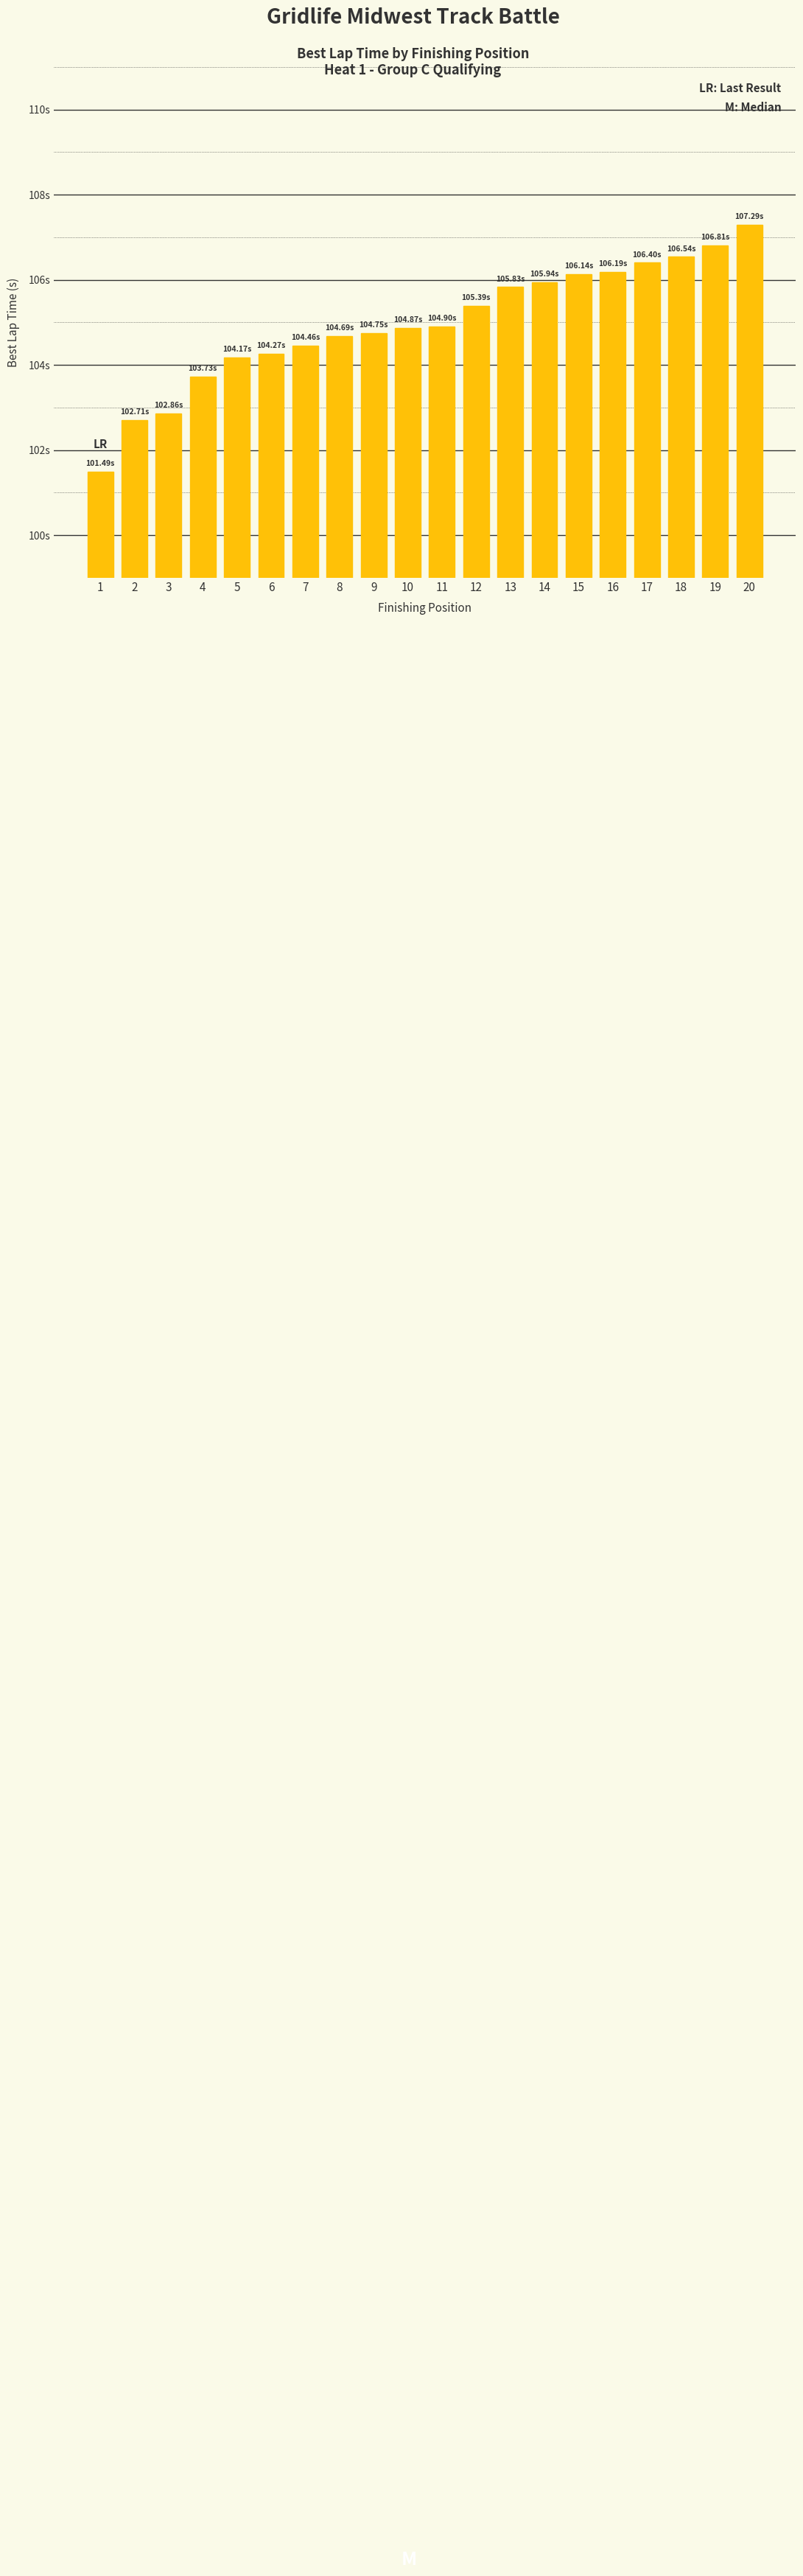

Are the bars horizontal?

No